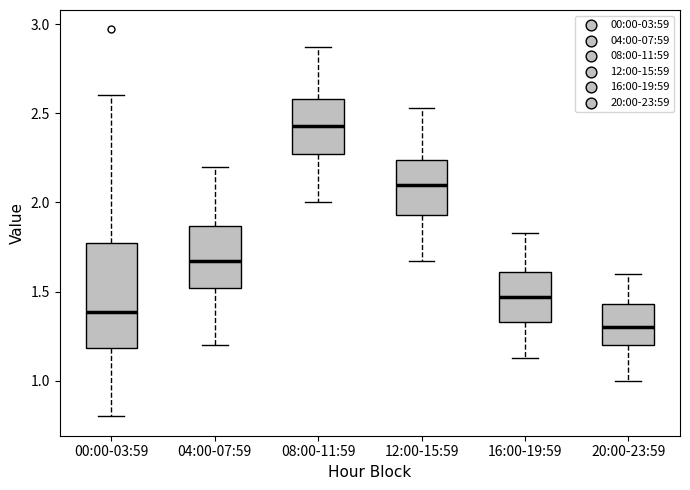

Reading left to right, read every box against the y-axis: the position of its median line, the range the box covers, and the ends of its whiskers. The values are not printed on the chart, so give them approximately, as read against the axis.

00:00-03:59: median 1.40, box 1.20 to 1.75, whiskers 0.80 to 2.60
04:00-07:59: median 1.65, box 1.50 to 1.85, whiskers 1.20 to 2.20
08:00-11:59: median 2.45, box 2.25 to 2.60, whiskers 2.00 to 2.85
12:00-15:59: median 2.10, box 1.95 to 2.25, whiskers 1.65 to 2.55
16:00-19:59: median 1.45, box 1.35 to 1.60, whiskers 1.15 to 1.85
20:00-23:59: median 1.30, box 1.20 to 1.45, whiskers 1.00 to 1.60